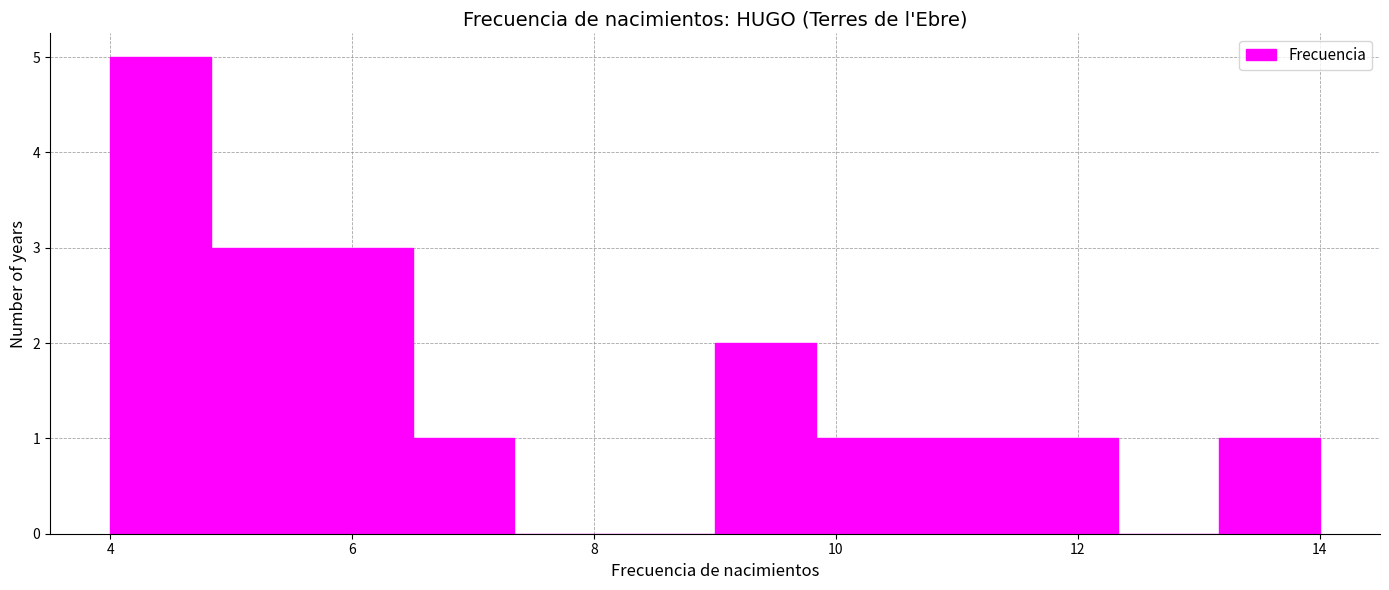

Reading left to right, transcribe this chart: for each bar, give the range it covers on the x-axis and its height. Neither the bar edges nor the heights are printed on the chart, so give them approximately, as read against the axes.

4.0 to 4.8: 5
4.8 to 5.6: 3
5.6 to 6.6: 3
6.6 to 7.4: 1
7.4 to 8.2: 0
8.2 to 9.0: 0
9.0 to 9.8: 2
9.8 to 10.6: 1
10.6 to 11.6: 1
11.6 to 12.4: 1
12.4 to 13.2: 0
13.2 to 14.0: 1